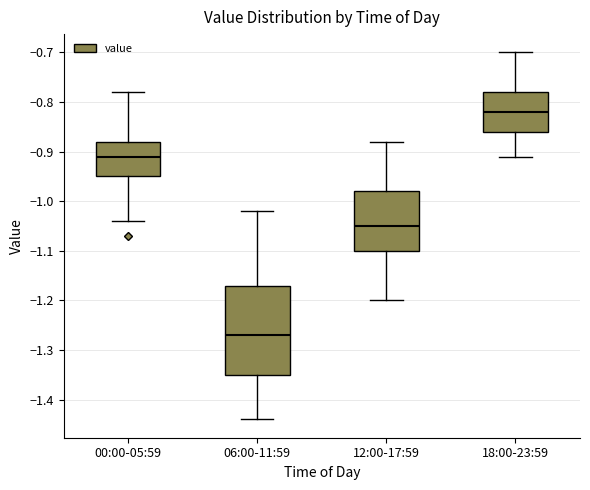

Where does the upper whisker of the box for 00:00-05:59 end on the y-axis? The values are not printed on the chart, so give them approximately, as read against the axis.

-0.78